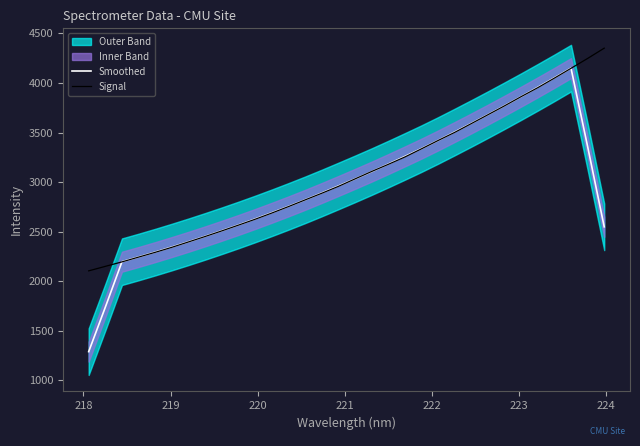

Reading left to right, what are all the values shown in this chart?

Smoothed: 1290.5	1739.4	2197.9	2245.5	2294.8	2346.1	2399.0	2453.8	2510.4	2568.6	2628.9	2691.3	2755.5	2821.8	2890.6	2961.4	3033.1	3106.3	3182.1	3259.7	3338.6	3420.9	3506.2	3593.0	3681.6	3771.8	3863.5	3957.2	4052.8	4150.5	3359.8	2549.8
Signal: 2105.6	2151.0	2196.1	2244.3	2292.8	2343.3	2397.6	2452.4	2508.9	2567.0	2626.1	2688.7	2753.7	2821.0	2888.1	2957.4	3032.8	3107.6	3179.6	3254.0	3336.5	3420.6	3502.5	3591.1	3680.5	3770.4	3863.3	3953.5	4050.0	4148.7	4248.3	4352.1